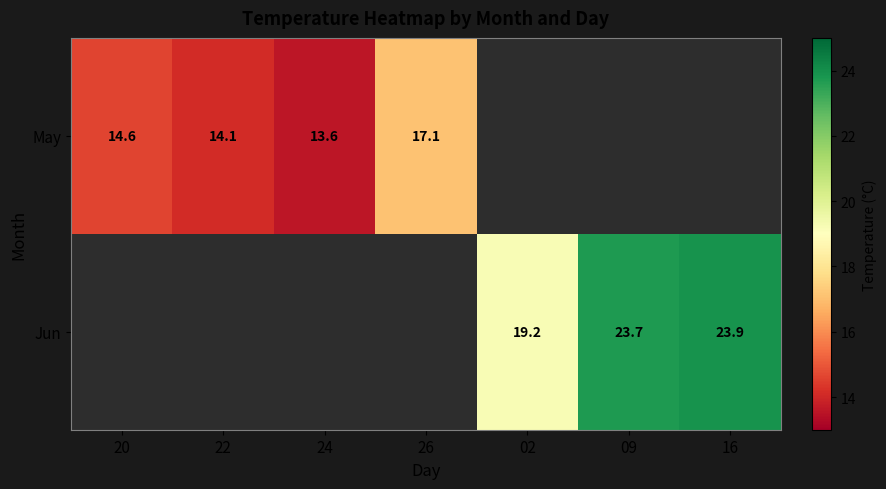

Is it true that May equals 14.1 at 22?

True